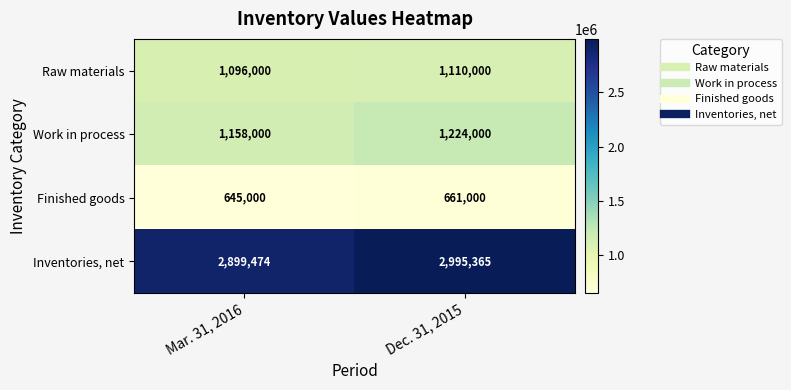

What is the total value across all series at Dec. 31, 2015?

5990365